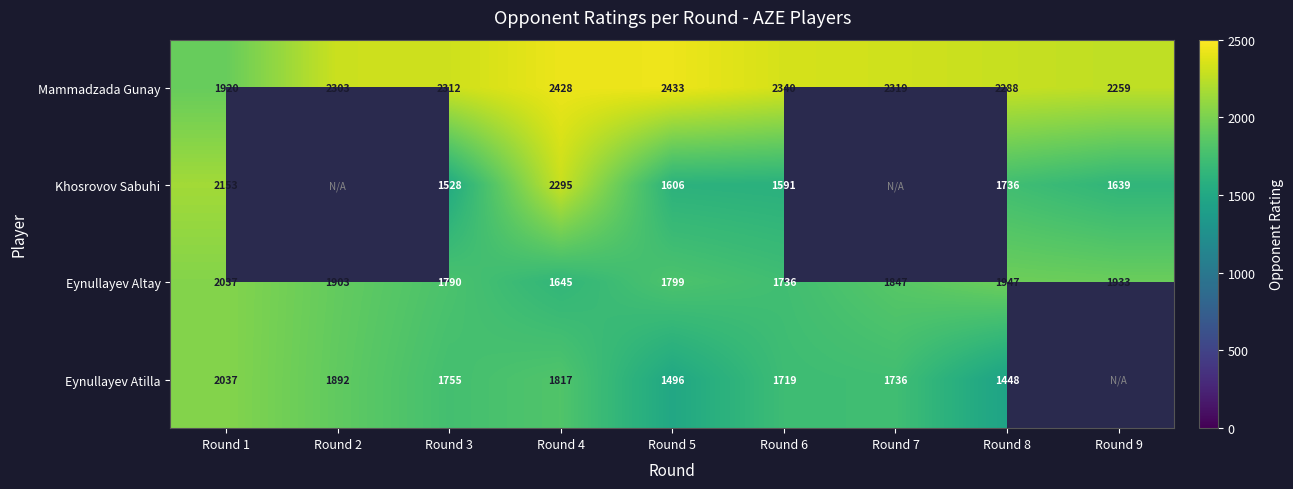

At Round 5, list the series in order from largest to smallest.

Mammadzada Gunay, Eynullayev Altay, Khosrovov Sabuhi, Eynullayev Atilla